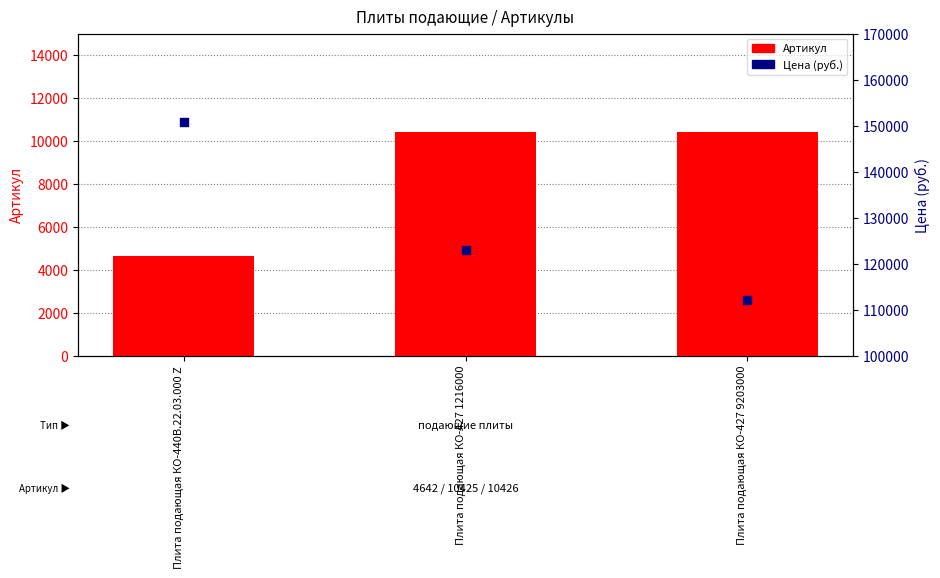

At which category is the sum across all series the highest?

Плита подающая КО-440В.22.03.000 Z